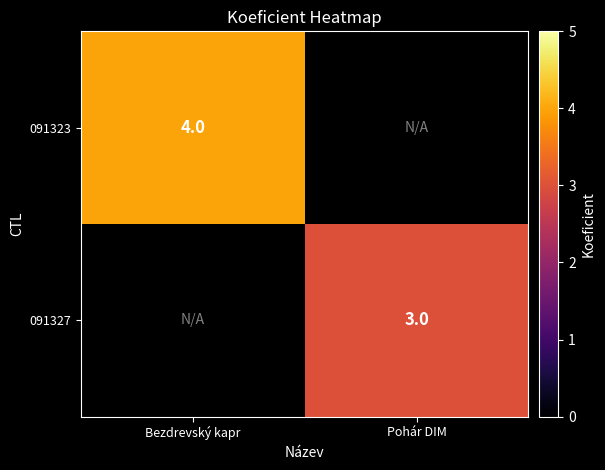

Count the number of categories in the chart.

2